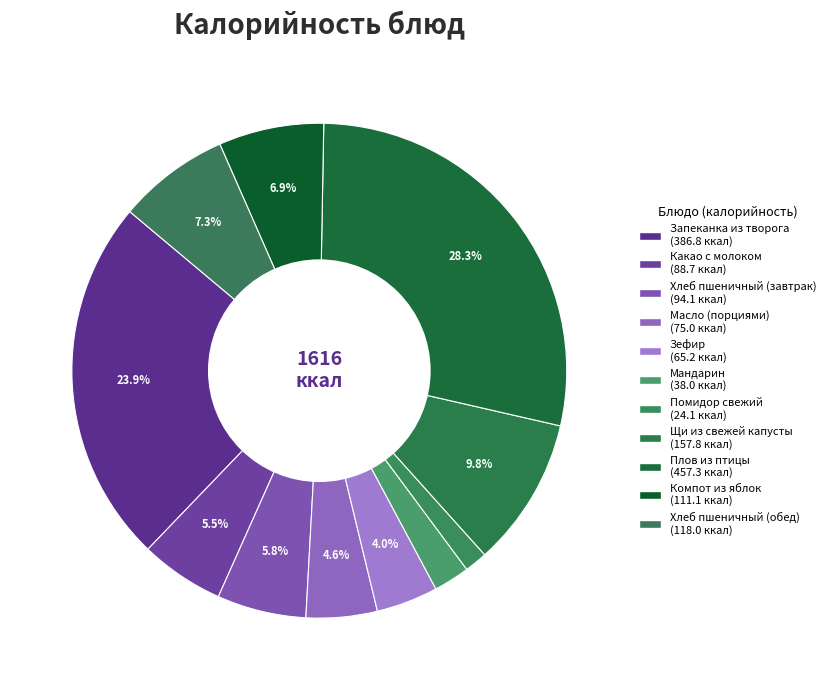

True or false: Хлеб пшеничный (обед) accounts for 1% of the total.

False